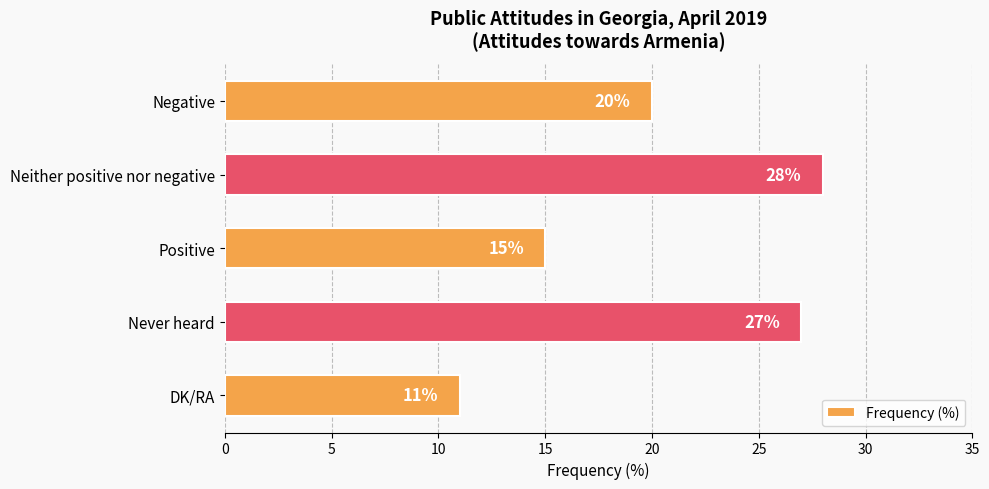

Which label corresponds to the smallest value in the chart?

DK/RA